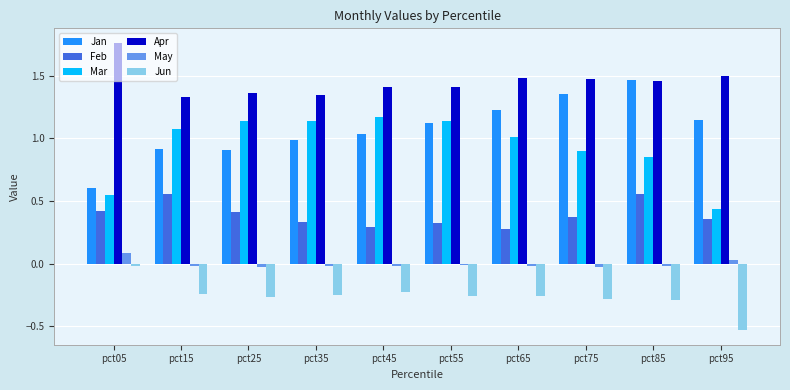

What is the sum of all Jan values?

10.8